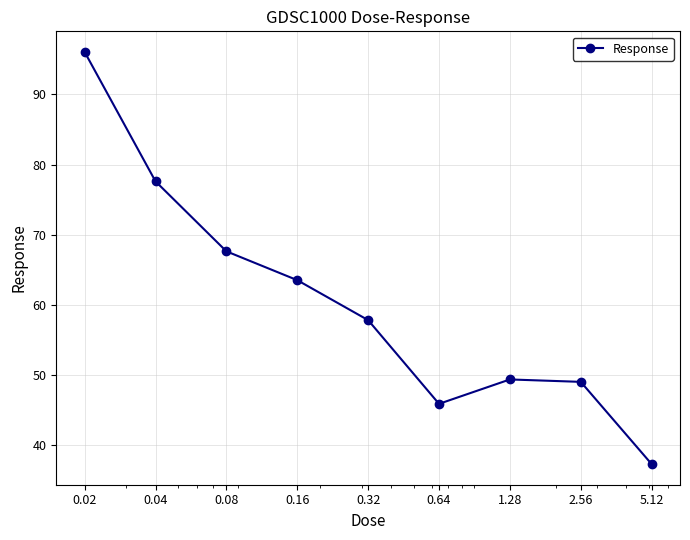

What is the average value?

60.5